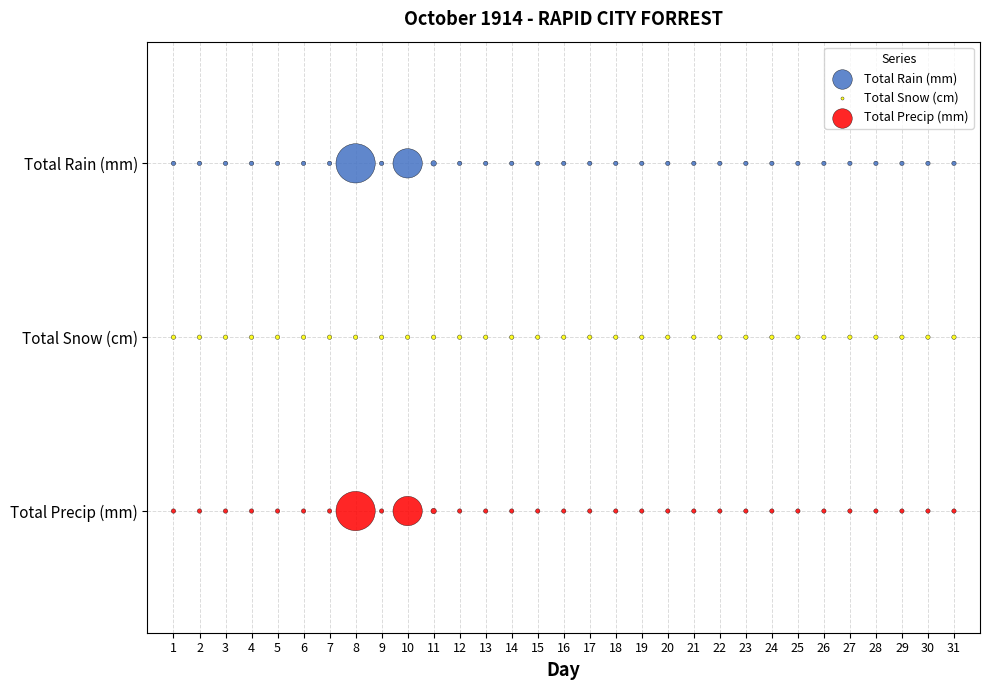

What are all the series names shown in the legend?

Total Rain (mm), Total Snow (cm), Total Precip (mm)